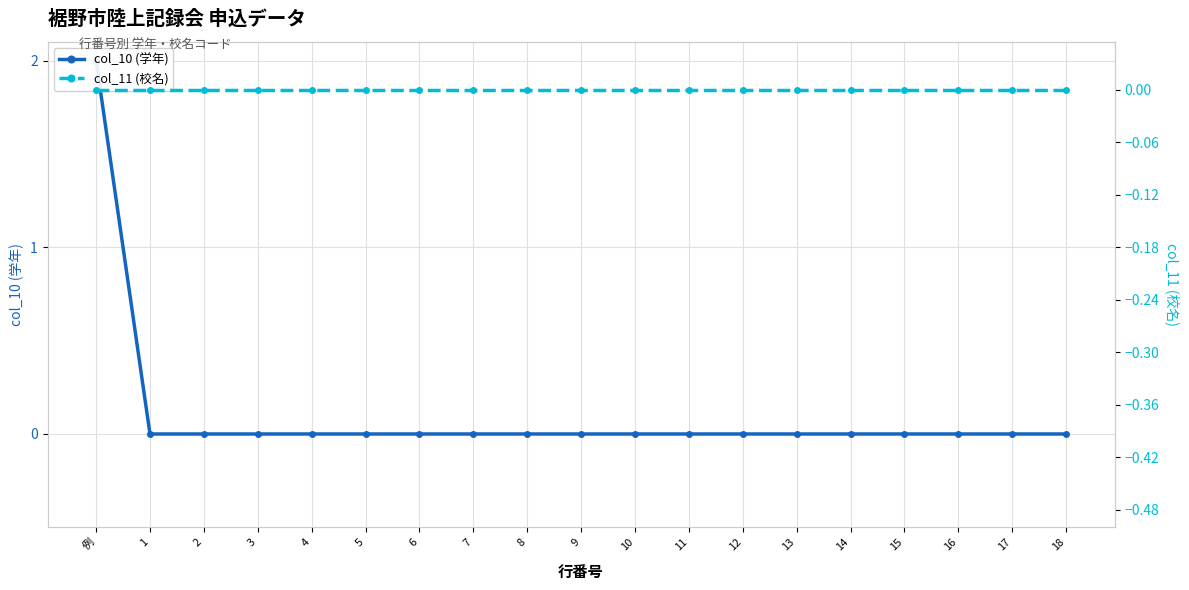

Count the number of categories in the chart.

19